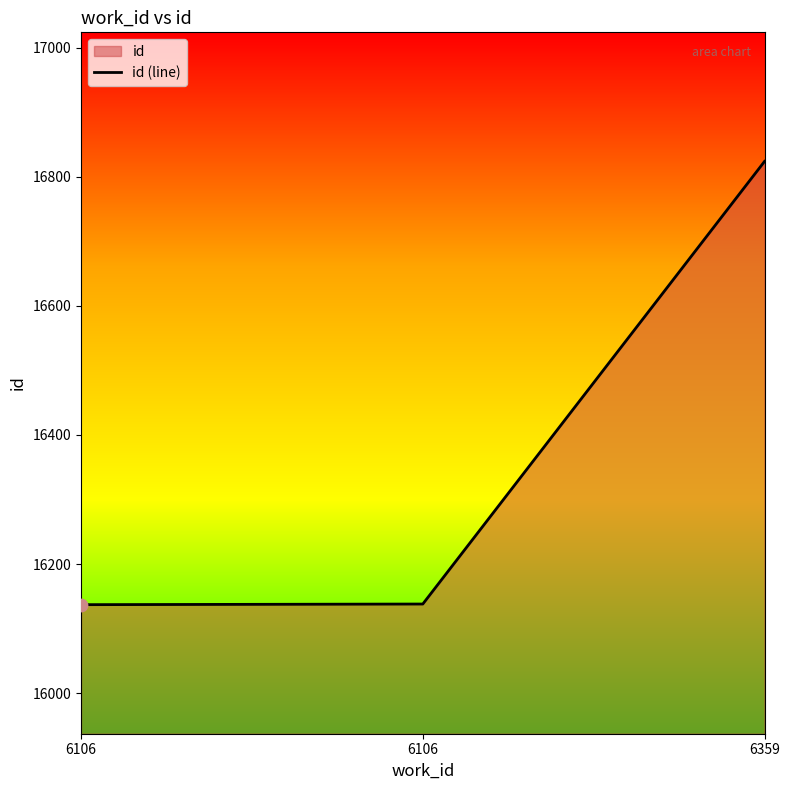

Between 6106 and 6106, which is larger?

6106